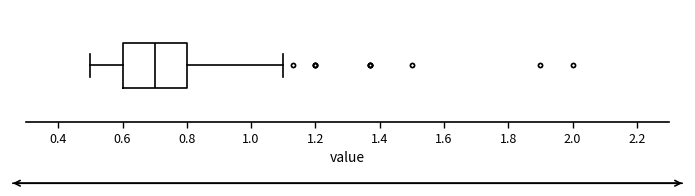

Read this box plot against the x-axis: the position of the median line, the range covered by the box, and the ends of both whiskers. The values are not printed on the chart, so give them approximately, as read against the axis.

median 0.7, box 0.6 to 0.8, whiskers 0.5 to 1.1